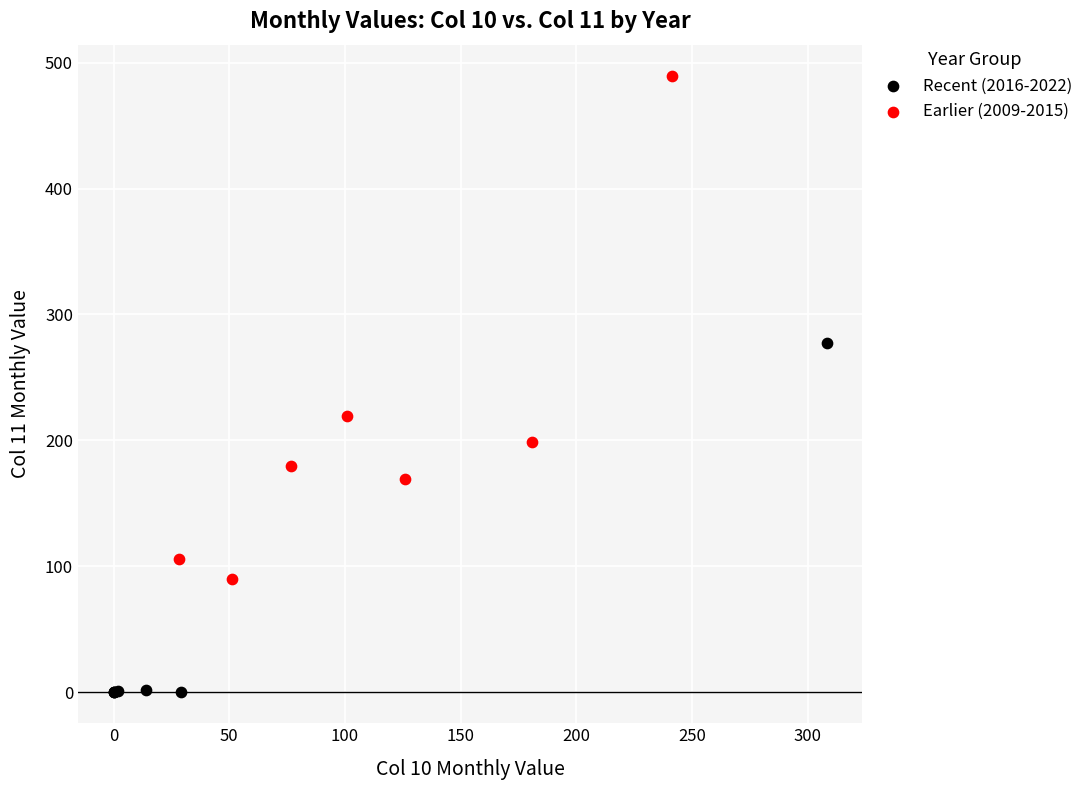

What are all the series names shown in the legend?

Recent (2016-2022), Earlier (2009-2015)